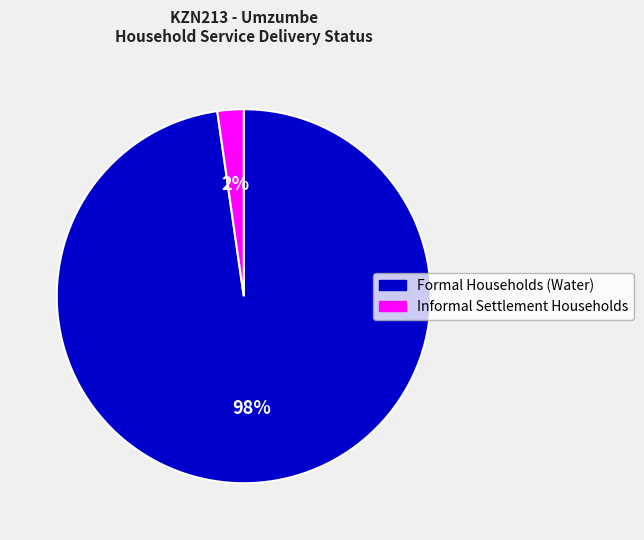

How many segments does this pie chart have?

2